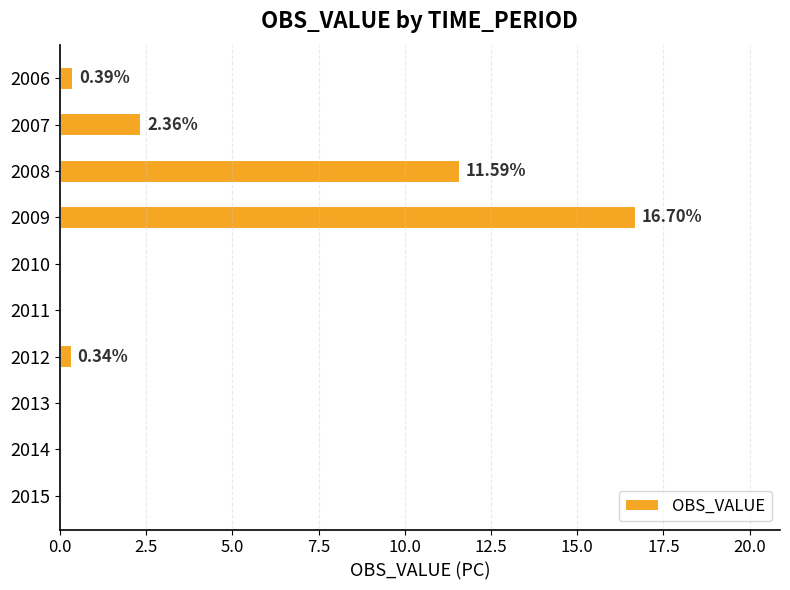

Which has a higher value, 2013 or 2007?

2007